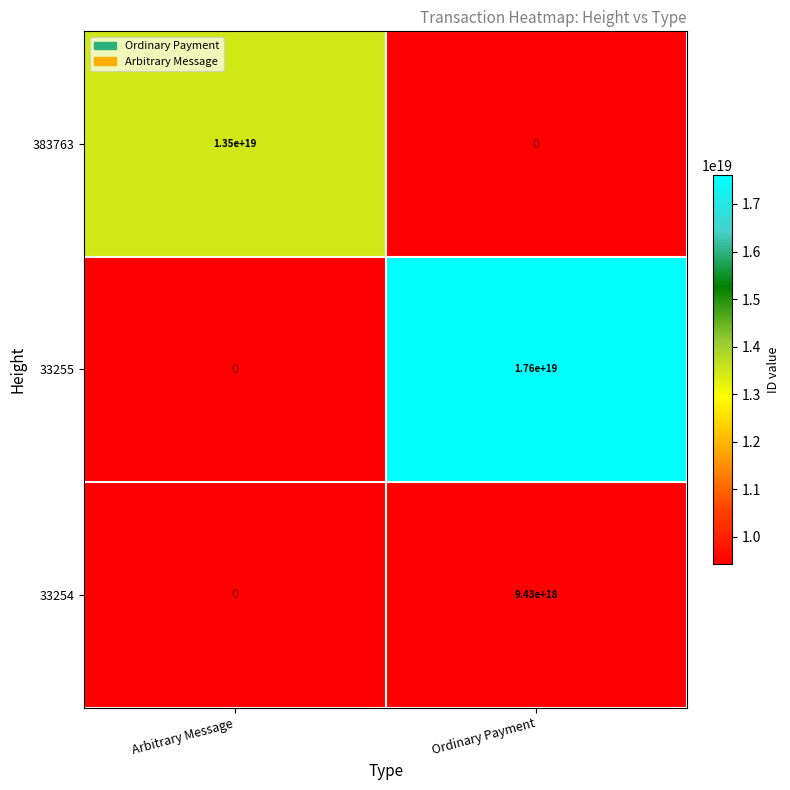

The value of 33255 at Ordinary Payment is 31618309863721095168.0. True or false?

False